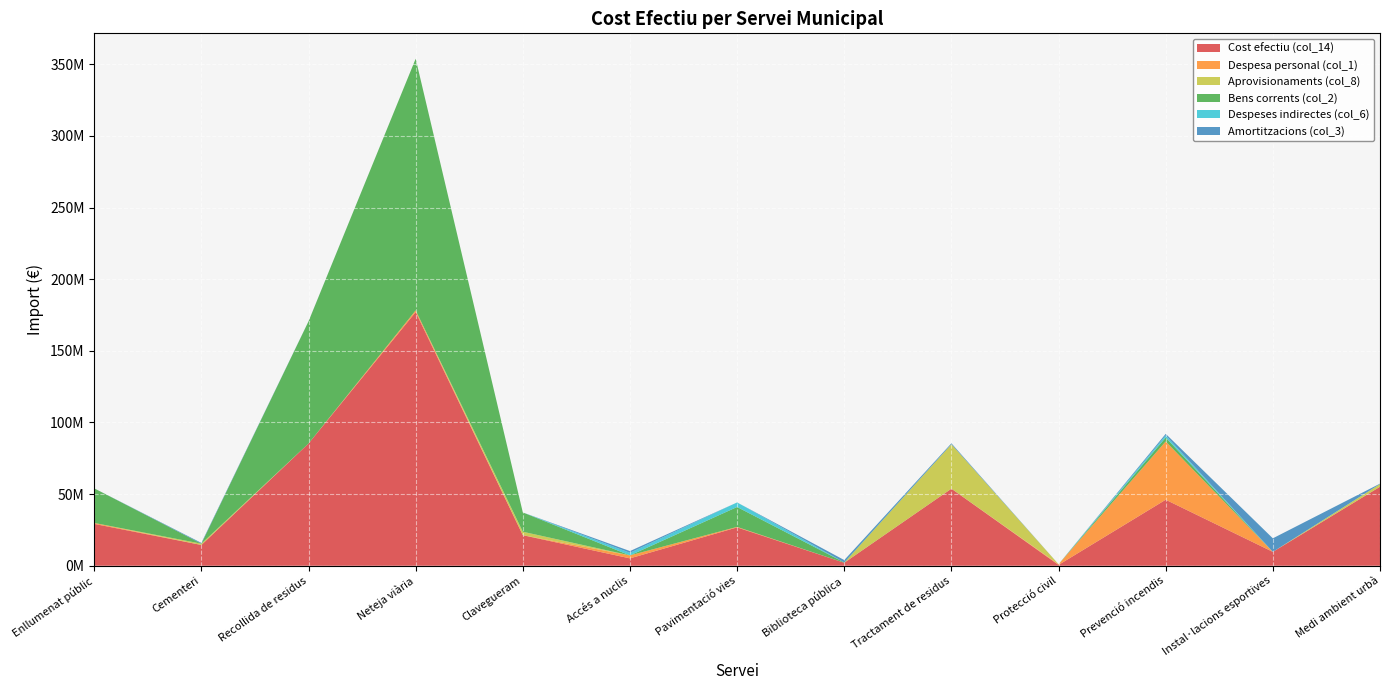

Reading left to right, transcribe all the data shown in this chart.

Cost efectiu (col_14): 29224440.2	14506547.5	85330357.3	177064791.5	21336293.0	5154704.5	26775913.9	2096712.7	53798503.5	592778.7	46081938.6	9698875.6	55156081.5
Despesa personal (col_1): 666548.7	0.0	0.0	1208895.4	0.0	2083138.7	354191.0	0.0	0.0	462046.6	40690586.9	0.0	0.0
Aprovisionaments (col_8): 0.0	904091.8	0.0	0.0	2415297.4	0.0	0.0	0.0	30997322.4	0.0	0.0	0.0	1861703.3
Bens corrents (col_2): 24142527.1	0.0	85266989.3	175674984.8	13467998.0	0.0	13895223.0	213000.1	0.0	0.0	2724447.5	0.0	0.0
Despeses indirectes (col_6): 0.0	0.0	0.0	0.0	0.0	1793434.2	3174598.6	0.0	0.0	15615.2	1494252.9	0.0	0.0
Amortitzacions (col_3): 0.0	551638.0	63036.2	6406.8	0.0	1223619.6	0.0	1661835.3	672609.3	0.0	1097581.1	9450680.0	311692.3